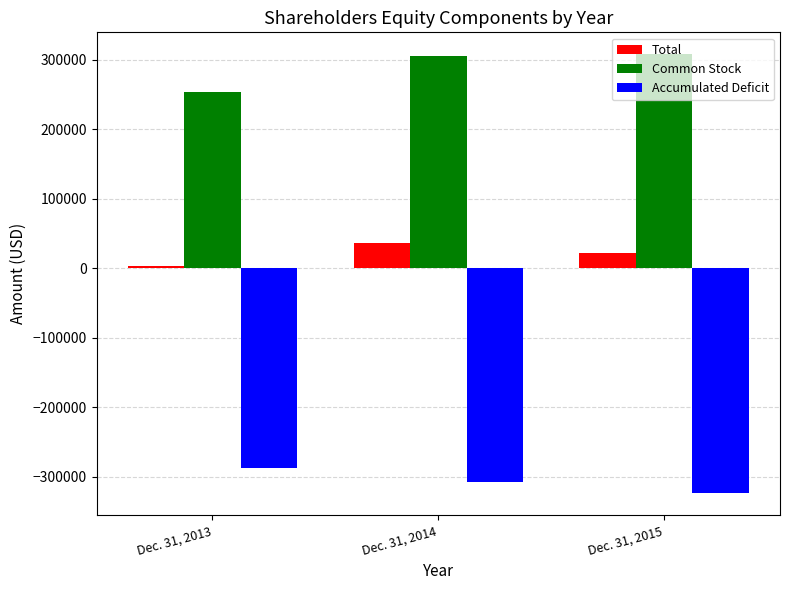

The value of Common Stock at Dec. 31, 2014 is 305008. True or false?

True